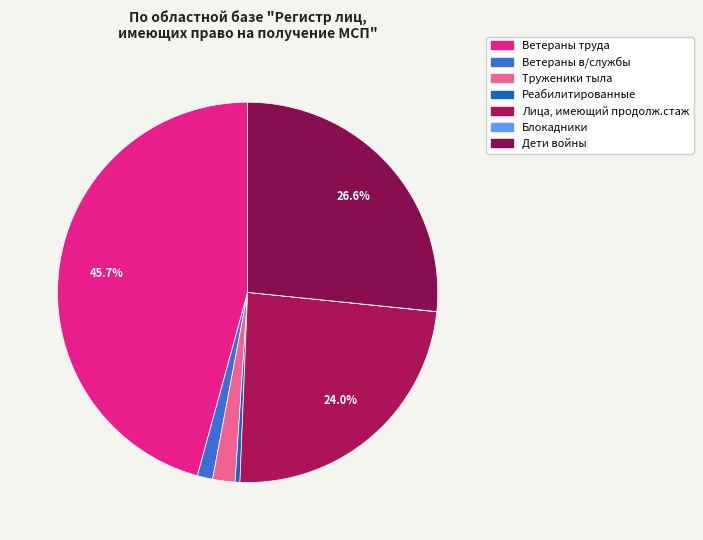

To the nearest percent, what is the difference between the largest and smallest slice percentages?

46%